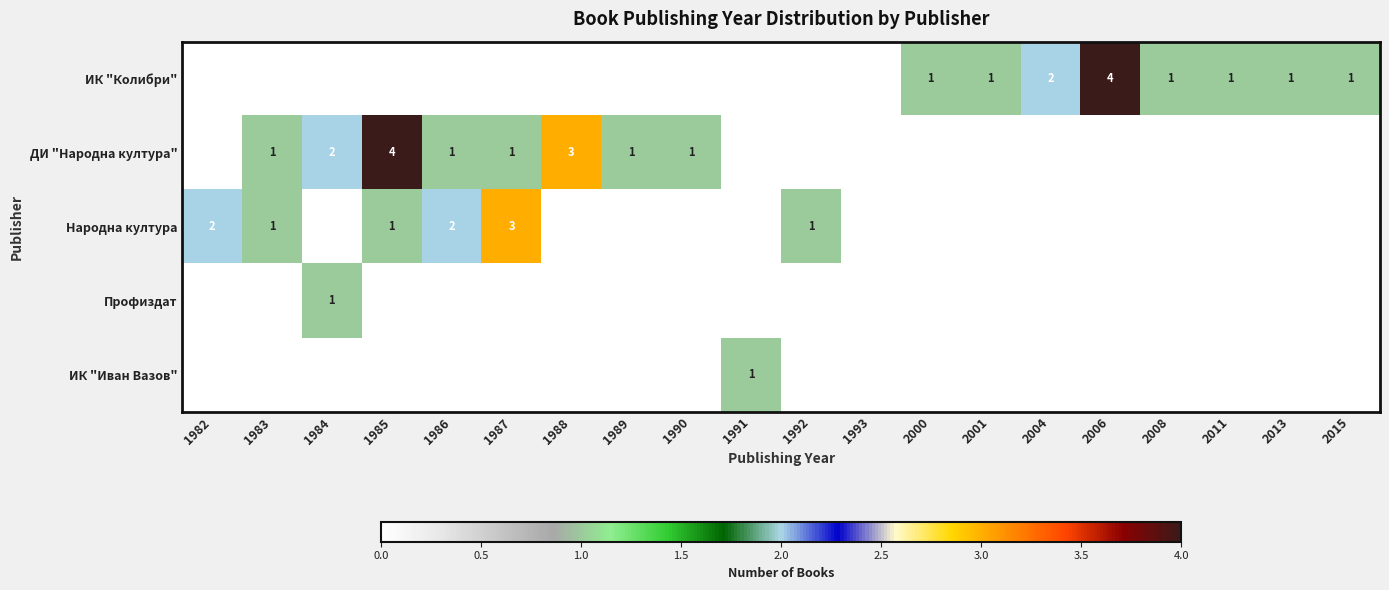

The ДИ "Народна култура" series shows 1 at 1986. True or false?

True